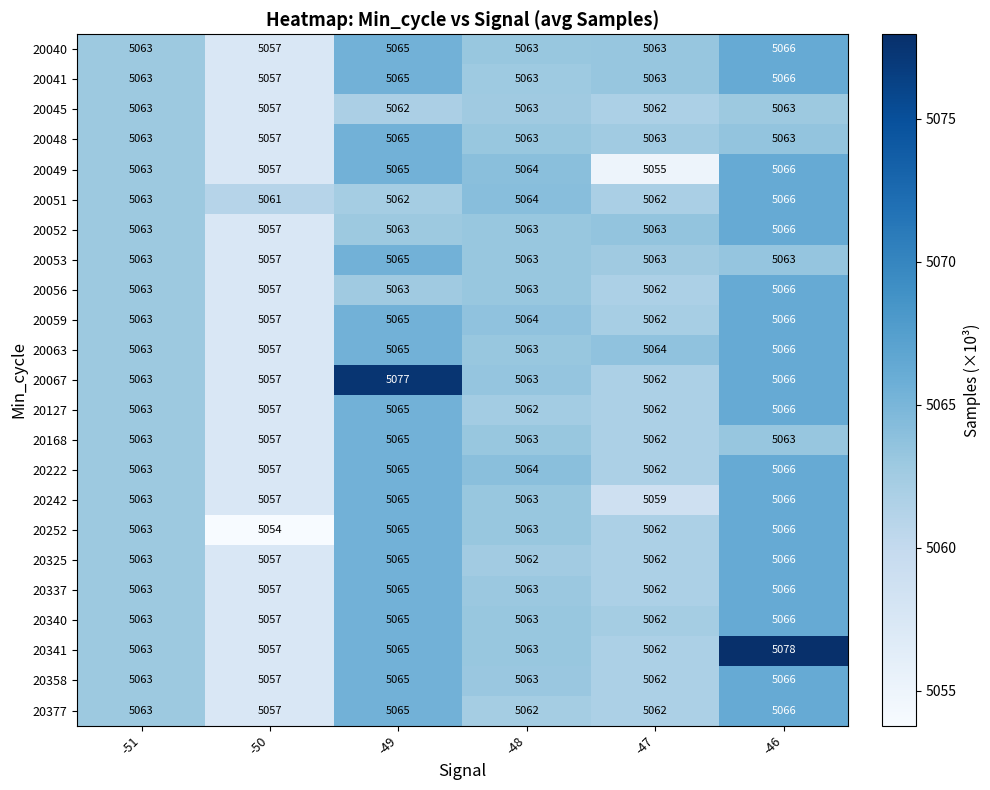

What is the maximum value for 20222?

5066